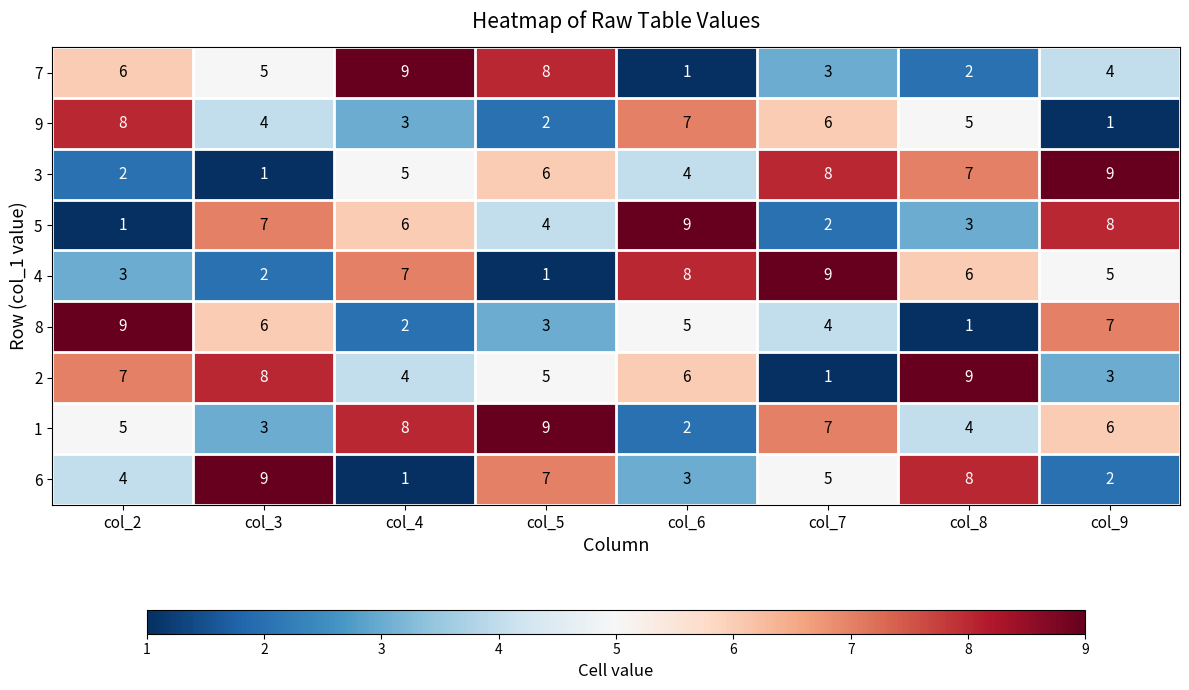

What is the total value across all series at col_7?

45